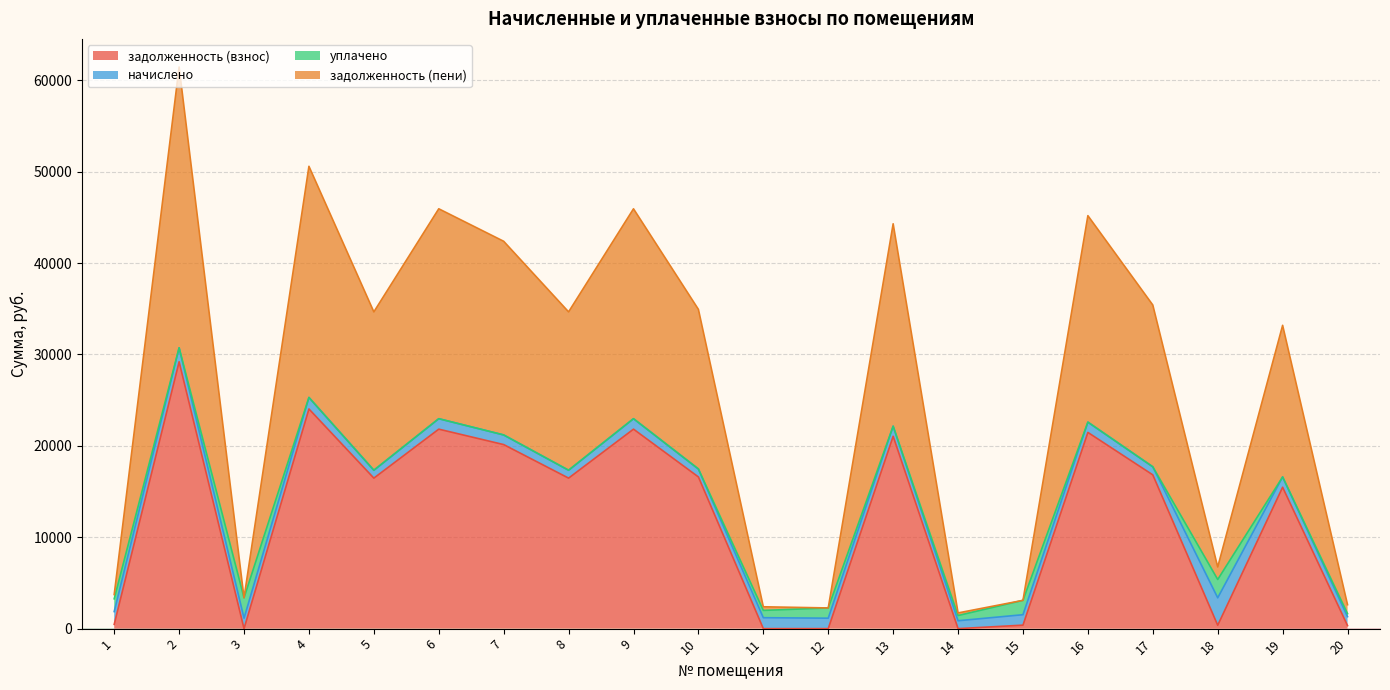

At how many categories does at least one series exceed 27017?

1